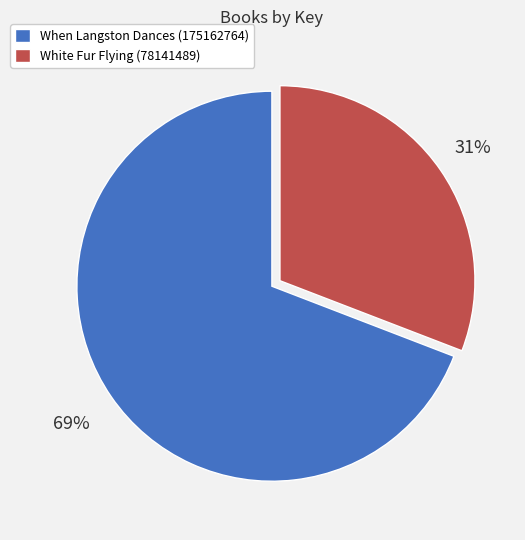

The When Langston Dances (175162764) slice represents 58% of the pie. True or false?

False